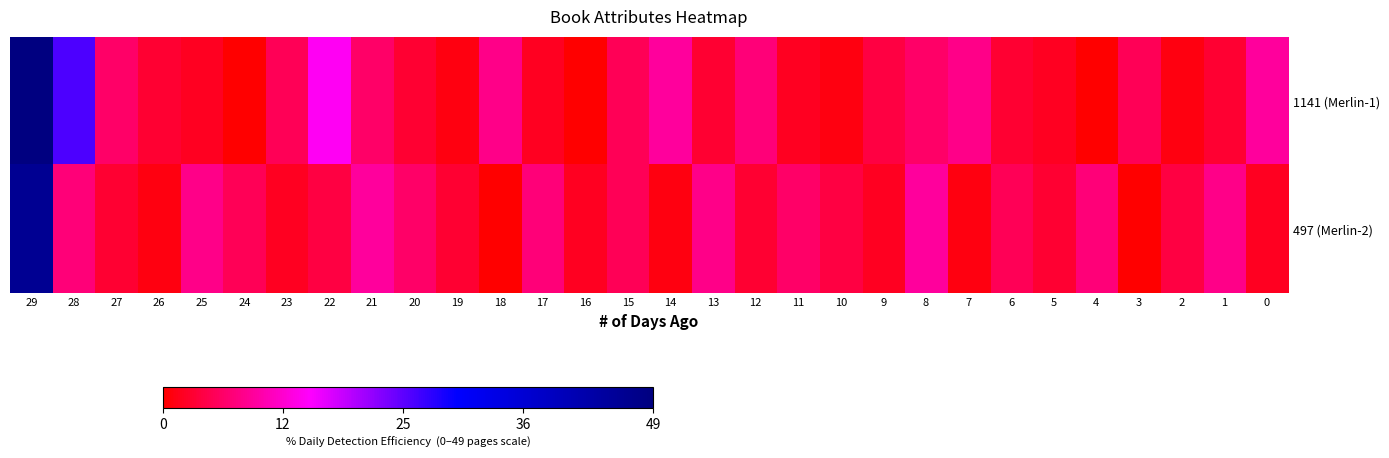

Reading left to right, what are all the values shown in this chart?

1141 (Merlin-1): 29=49	28=25	27=6	26=3	25=2	24=0	23=5	22=14	21=6	20=3	19=1	18=8	17=2	16=0	15=5	14=9	13=3	12=7	11=2	10=1	9=4	8=6	7=8	6=3	5=2	4=0	3=5	2=1	1=3	0=9
497 (Merlin-2): 29=46	28=7	27=3	26=1	25=8	24=5	23=2	22=4	21=9	20=6	19=3	18=0	17=7	16=2	15=5	14=1	13=8	12=3	11=6	10=4	9=2	8=9	7=1	6=5	5=3	4=7	3=0	2=4	1=8	0=2